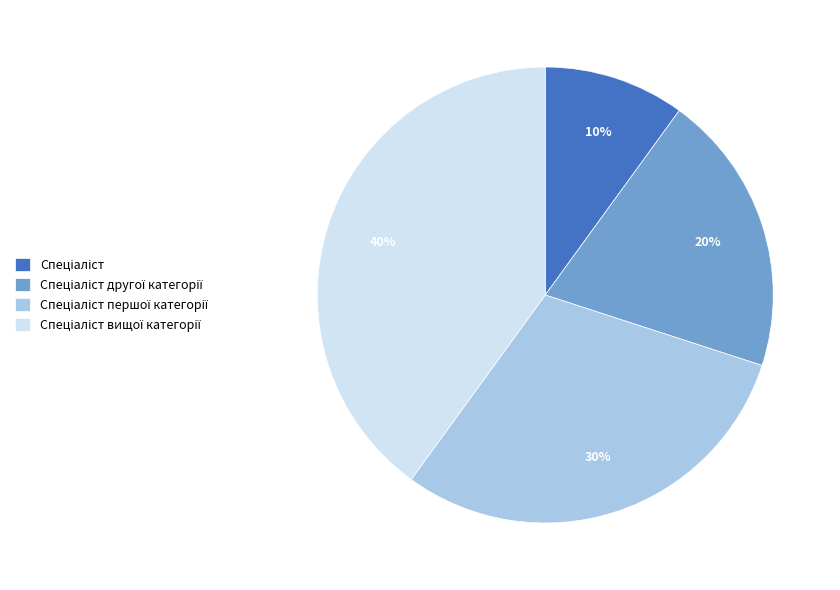

Is there a majority slice in this chart?

No